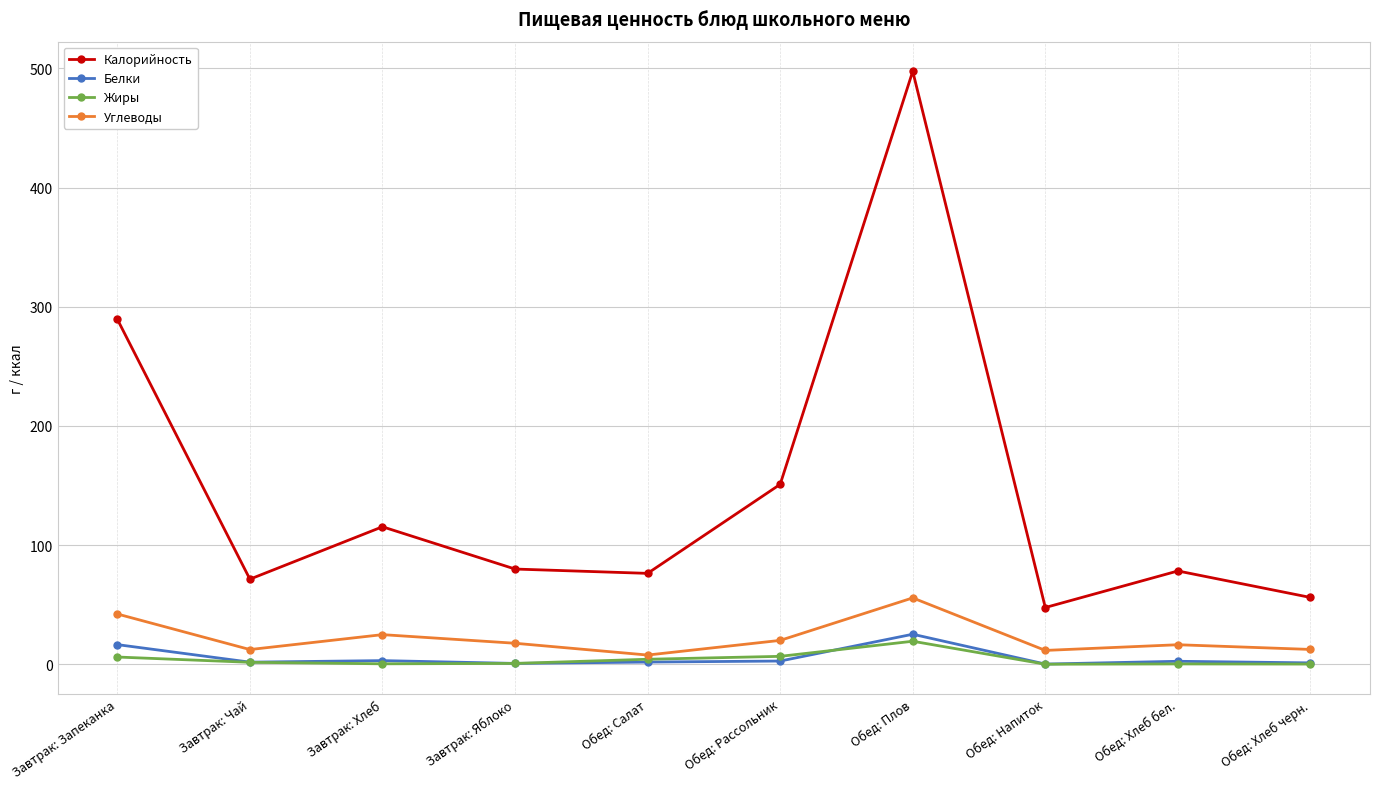

What is the difference between the maximum and second lowest values in the Калорийность series?

441.6